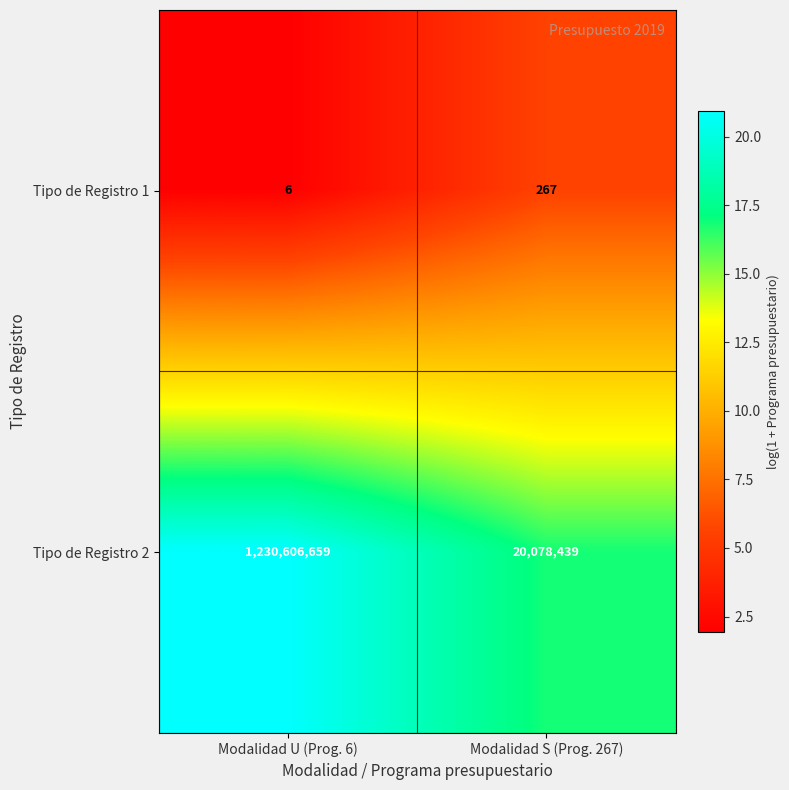

At how many categories does at least one series exceed 17?

2